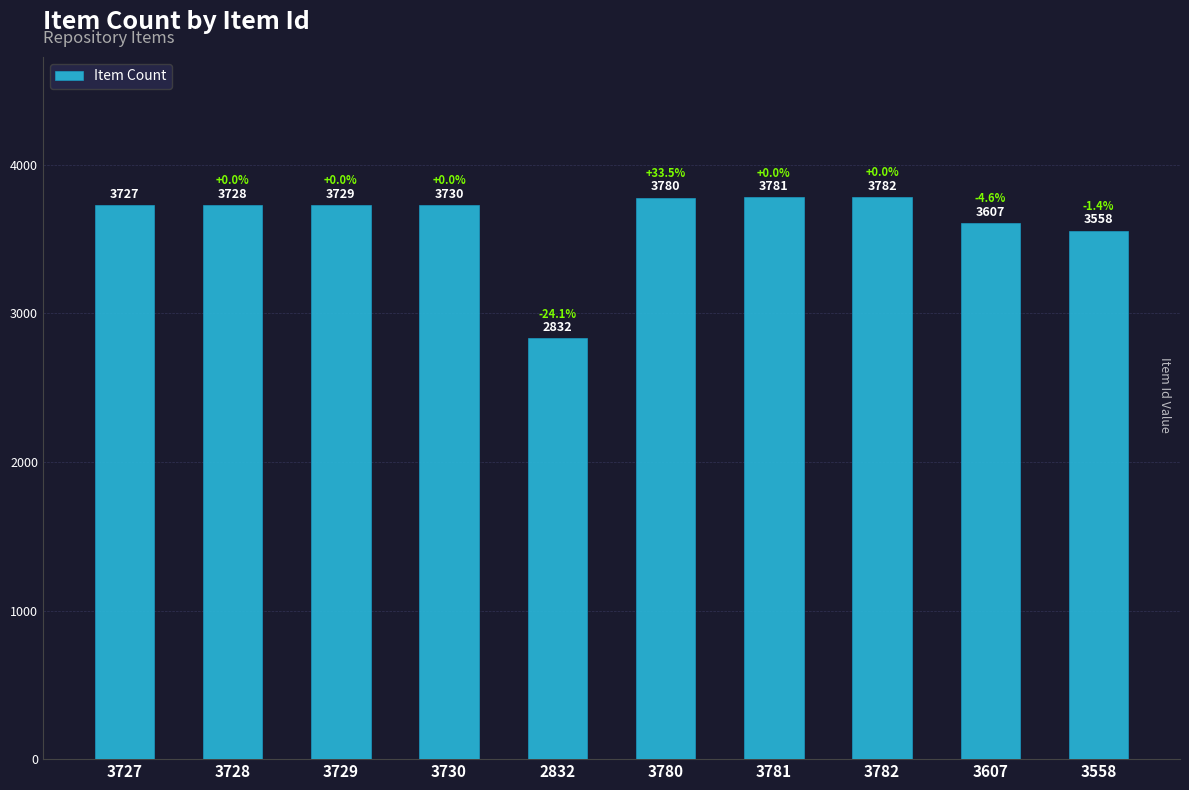

True or false: the data shows 3780 at 3780.

True